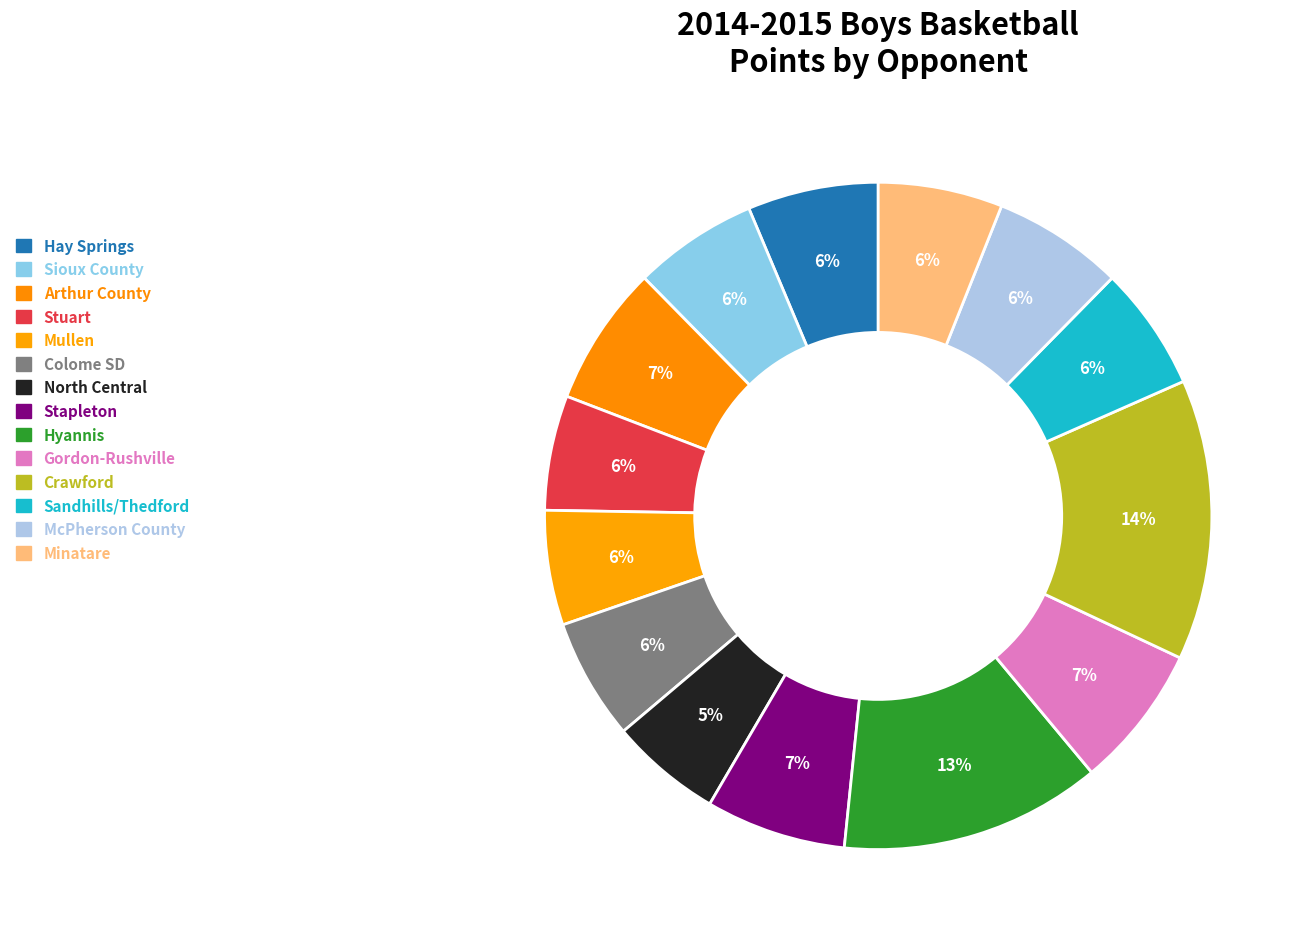

Does Mullen represent more than half of the total?

No